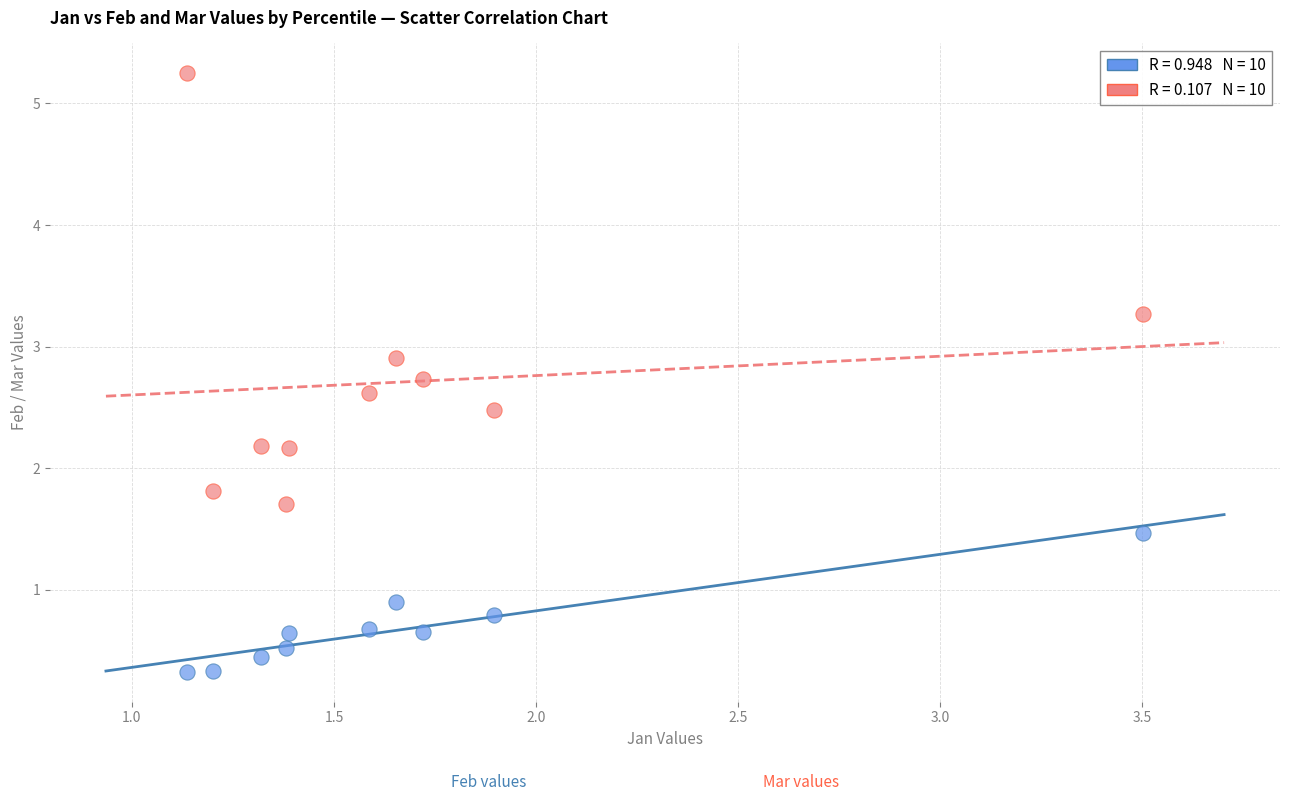

Across all data points, what is the range of Y values (max minus min)?

4.9